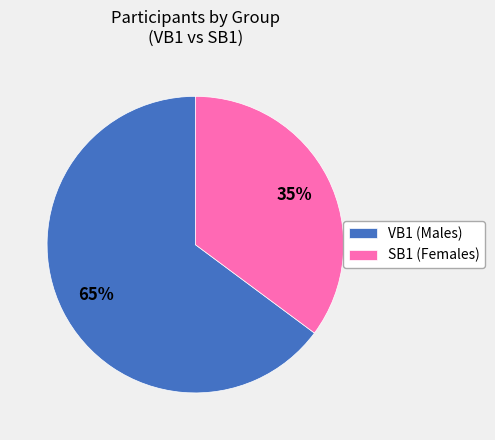

Between SB1 (Females) and VB1 (Males), which is larger?

VB1 (Males)